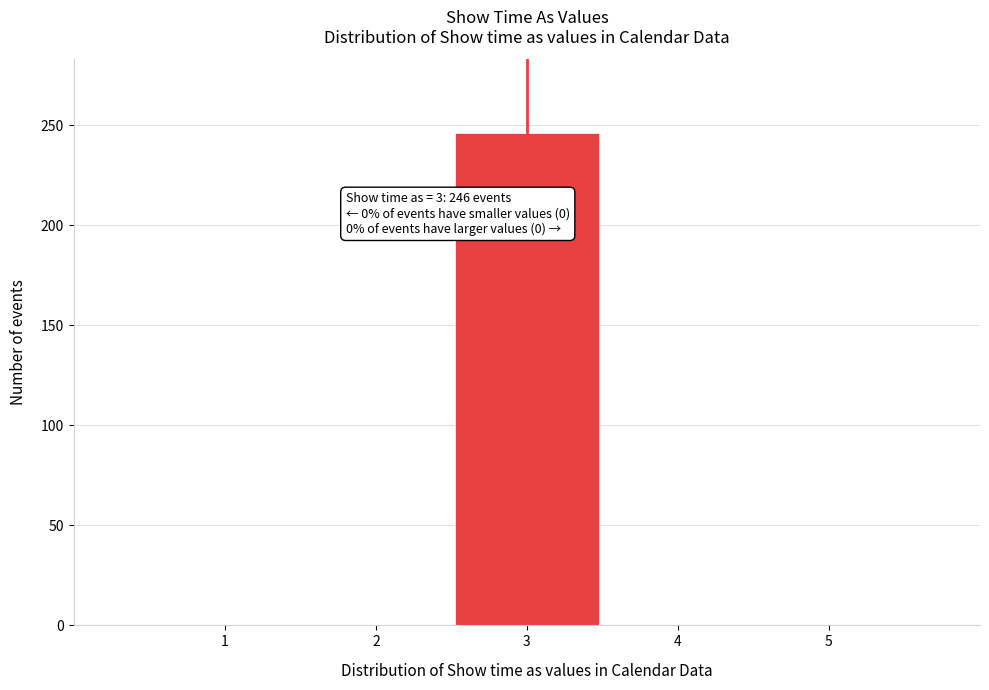

Over which range of the x-axis is the bar tallest?

2.5 to 3.5